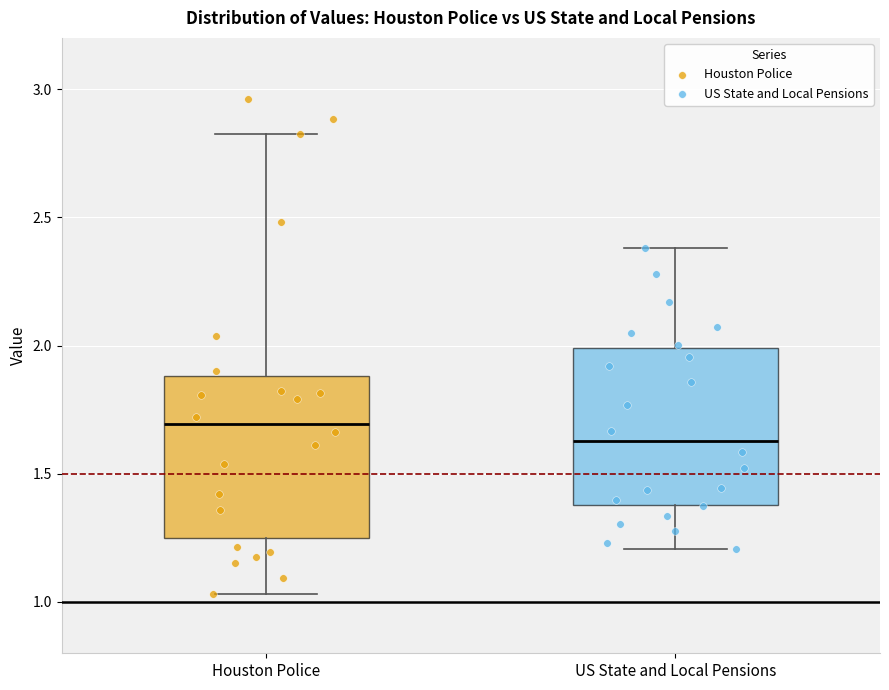

Where is the lower edge of the box for Houston Police on the y-axis? The values are not printed on the chart, so give them approximately, as read against the axis.

1.25